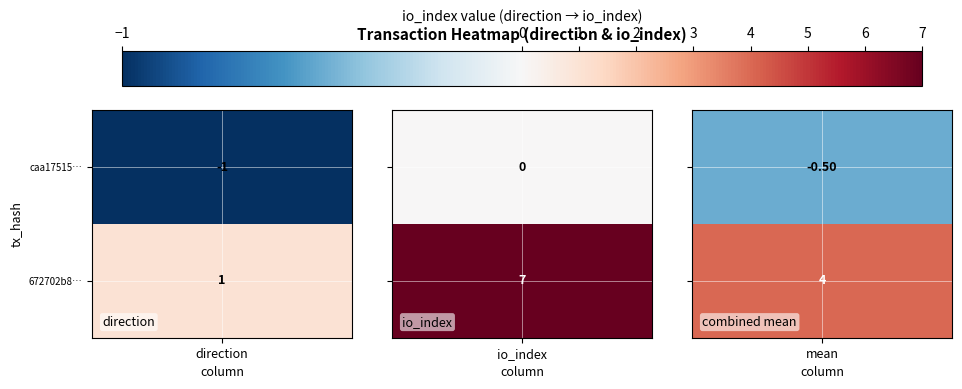

The caa175156f2edea012b52eb416e3a588bdd3b00 series shows -1 at 0. True or false?

True